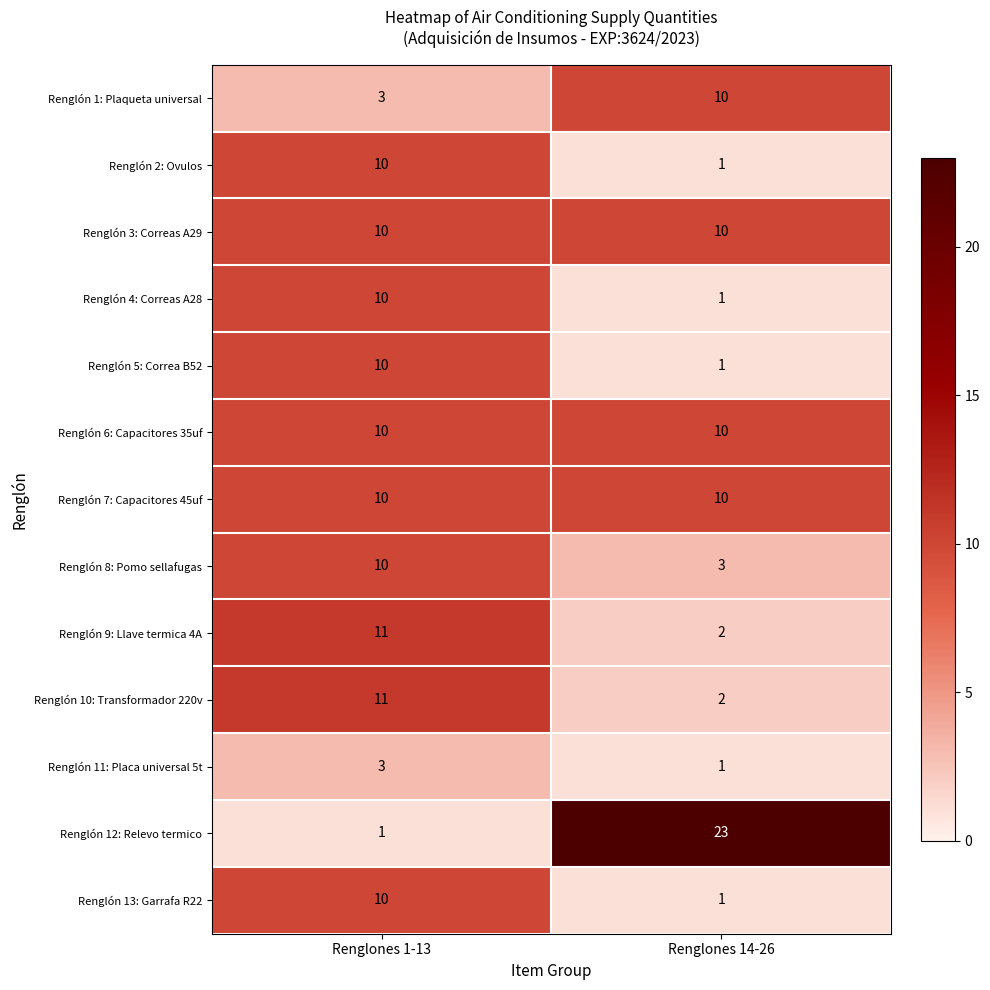

Reading right to left, extract all data points from this chart.

Renglón 1: Plaqueta universal: 10	3
Renglón 2: Ovulos: 1	10
Renglón 3: Correas A29: 10	10
Renglón 4: Correas A28: 1	10
Renglón 5: Correa B52: 1	10
Renglón 6: Capacitores 35uf: 10	10
Renglón 7: Capacitores 45uf: 10	10
Renglón 8: Pomo sellafugas: 3	10
Renglón 9: Llave termica 4A: 2	11
Renglón 10: Transformador 220v: 2	11
Renglón 11: Placa universal 5t: 1	3
Renglón 12: Relevo termico: 23	1
Renglón 13: Garrafa R22: 1	10